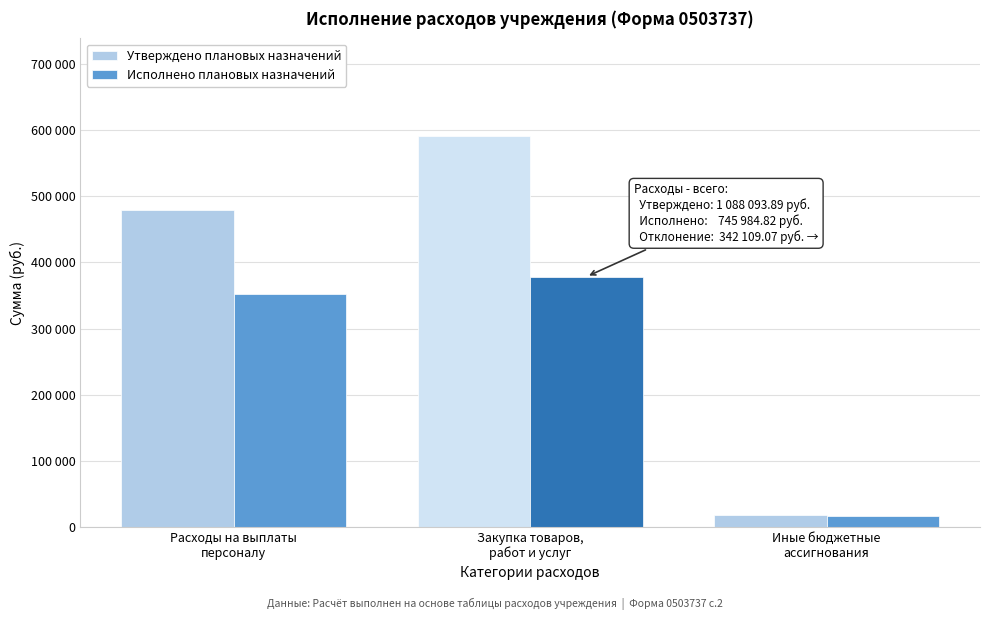

Are the bars horizontal?

No